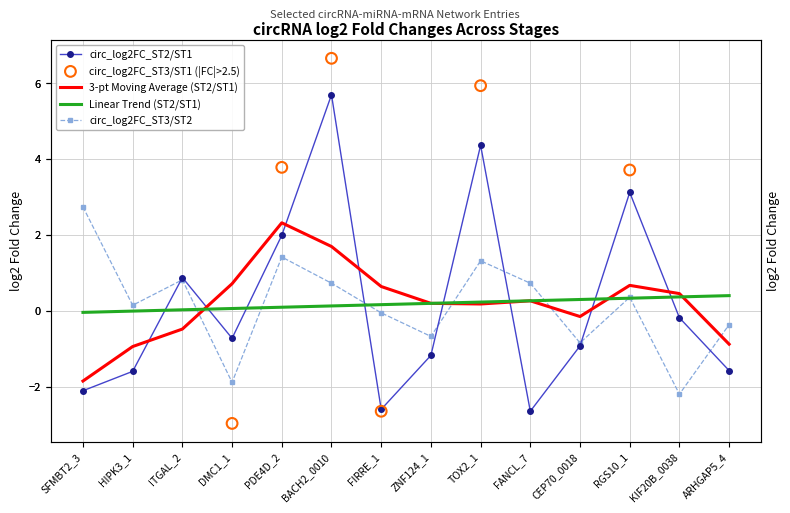

Which series has the widest spread of Y values?

circ_log2FC_ST3/ST1